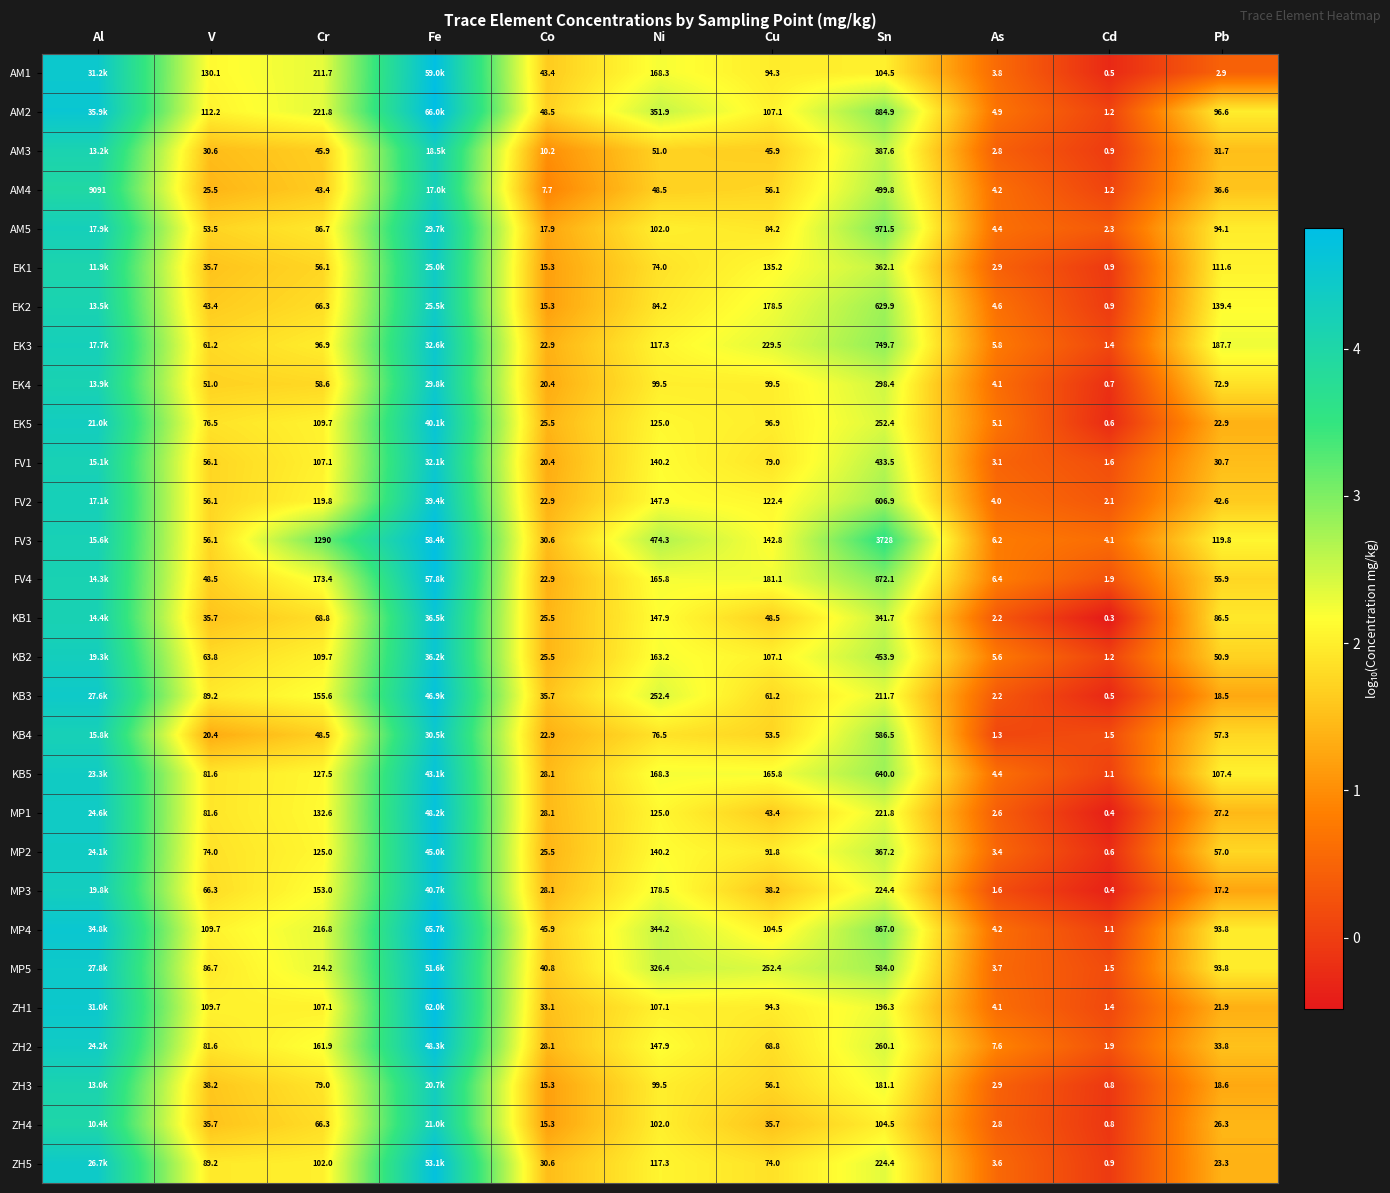

At how many categories does at least one series exceed 0?

11